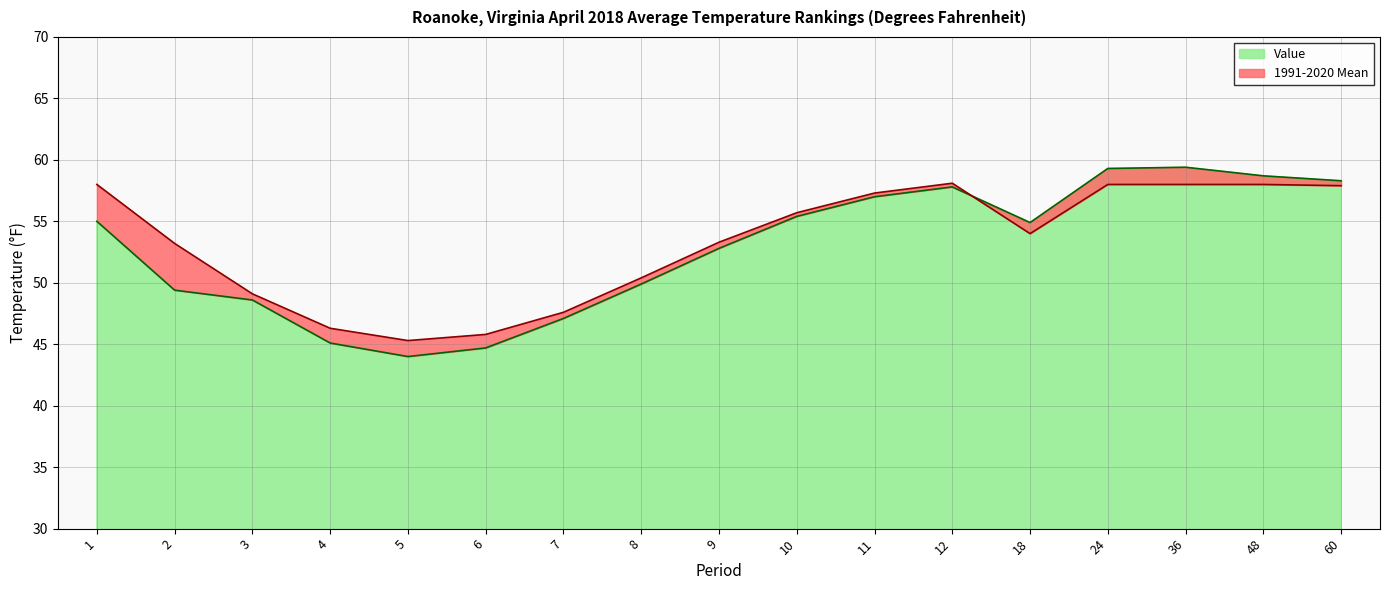

Between which two adjacent categories do 1991-2020 Mean and Value first intersect?

12 and 18